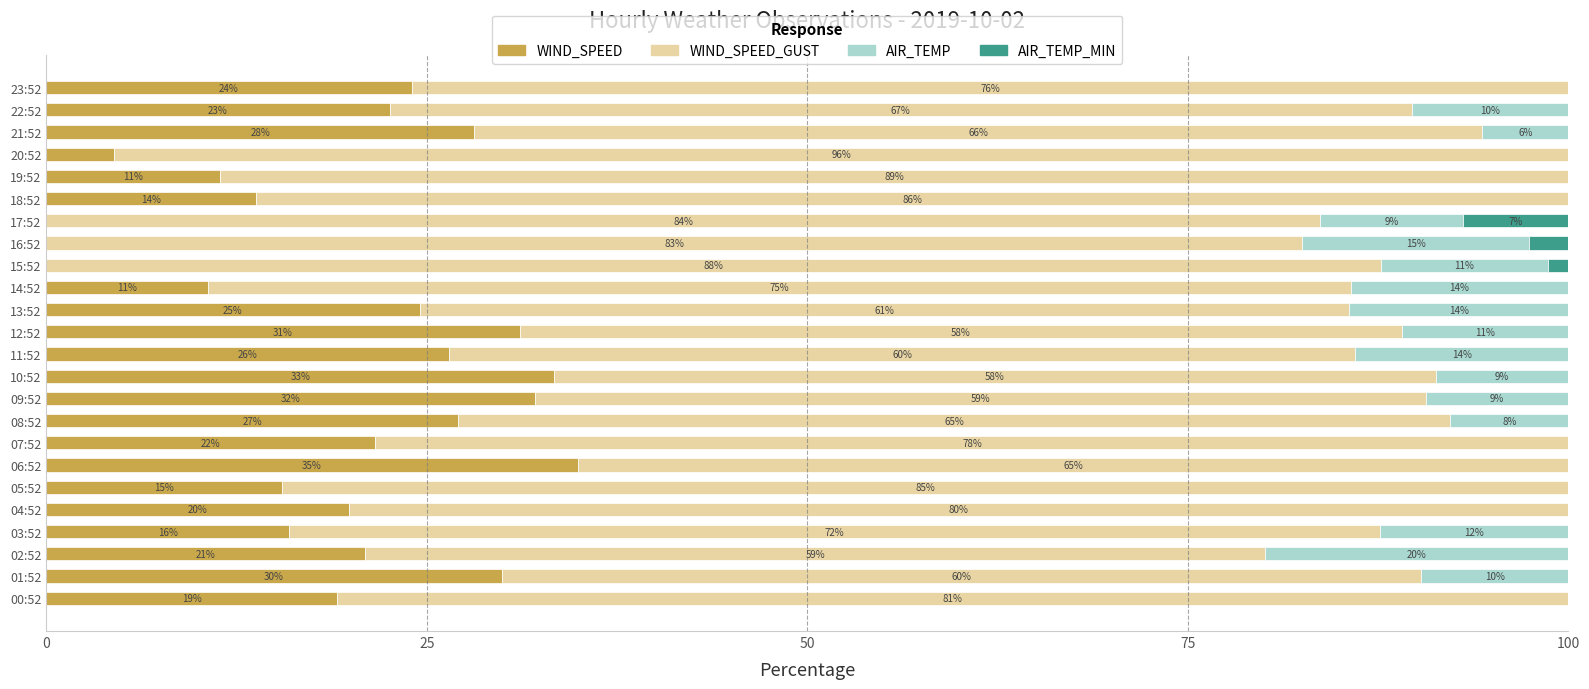

The value of WIND_SPEED at 12:52 is 31.1. True or false?

True